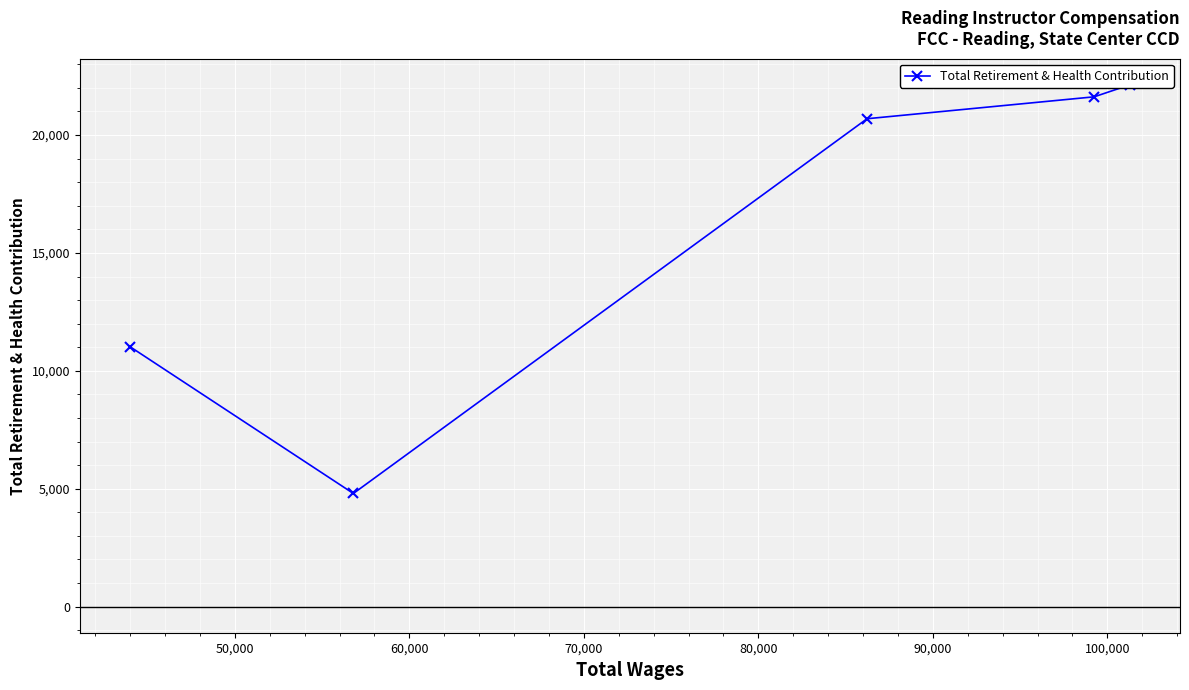

Does the chart display data point markers on the line(s)?

Yes